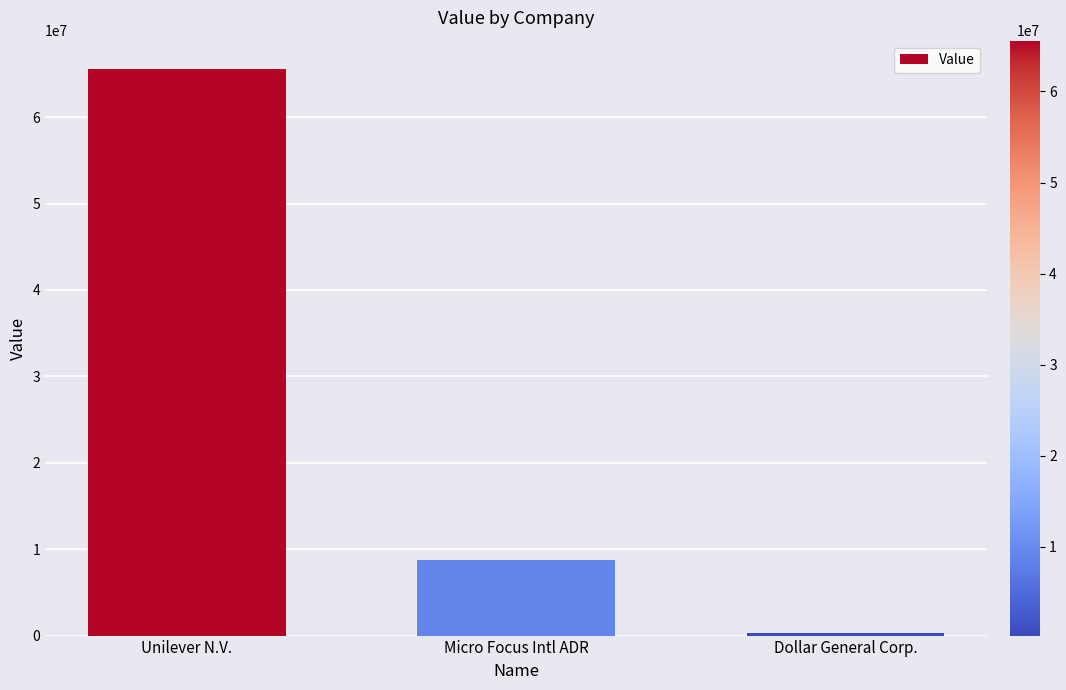

Are the bars horizontal?

No